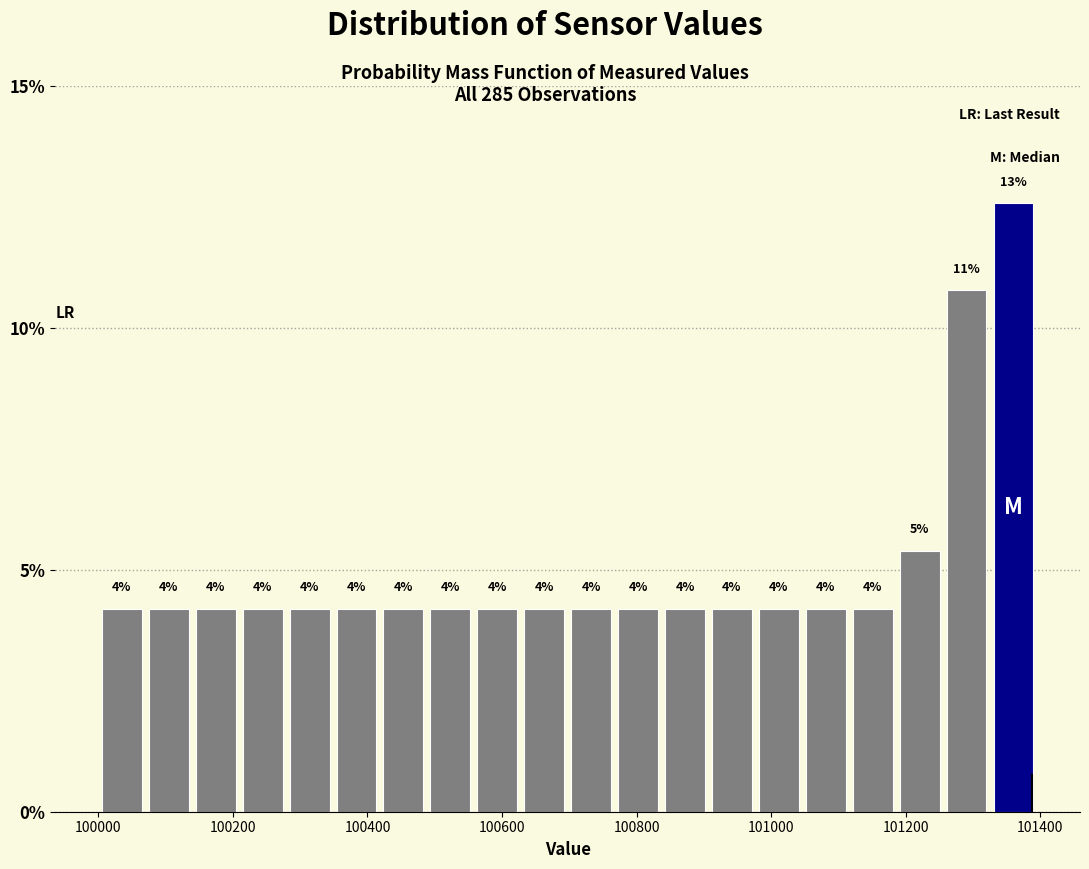

Around what value on the x-axis is the tallest bar? Give the approximate position of its centre, as read against the axis.

101360